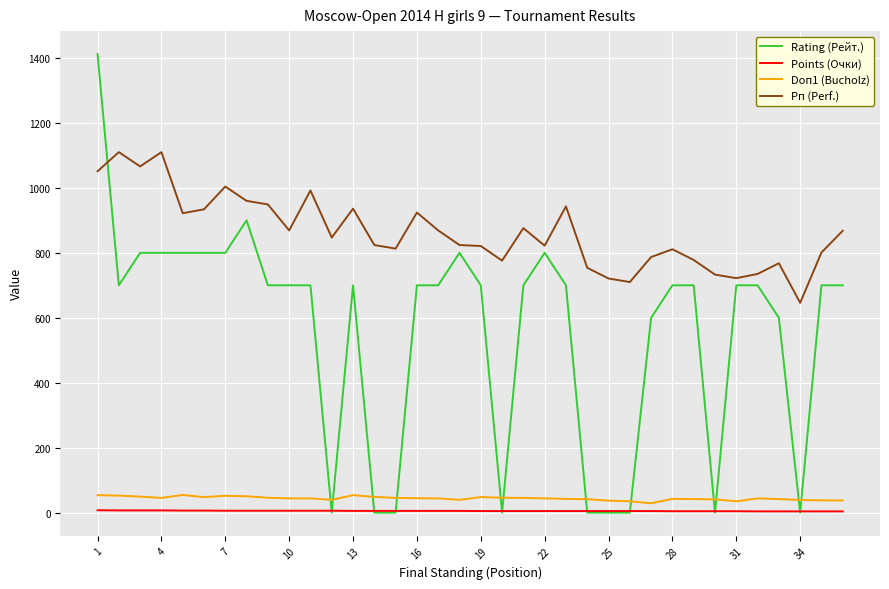

What is the average value of the Doп1 (Bucholz) series?

44.0